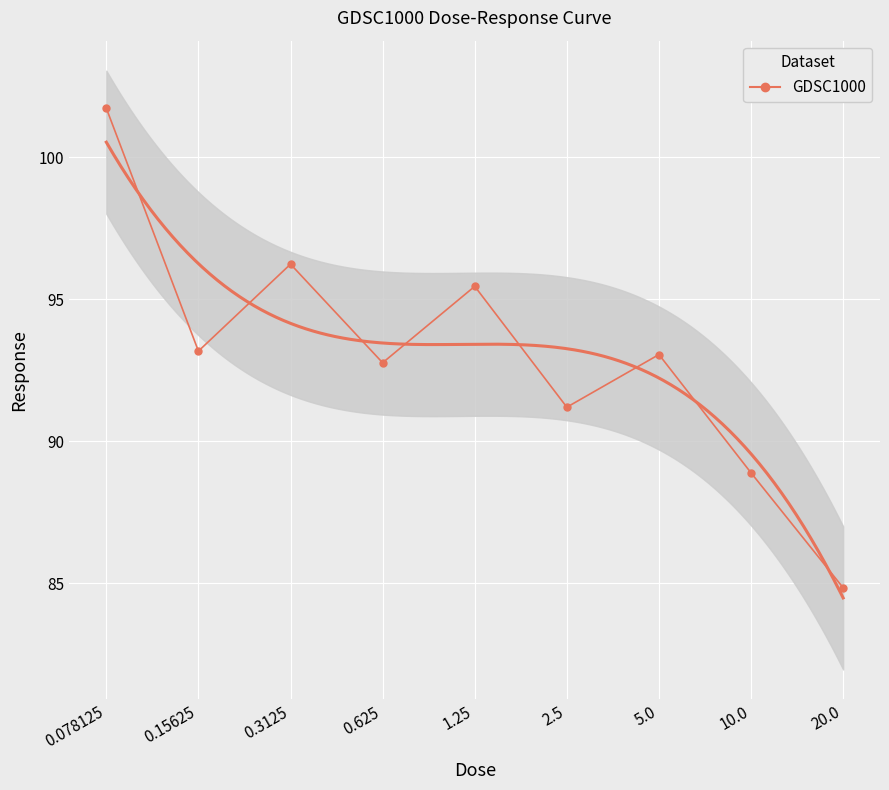

True or false: the data shows 56.3 at 0.3125.

False